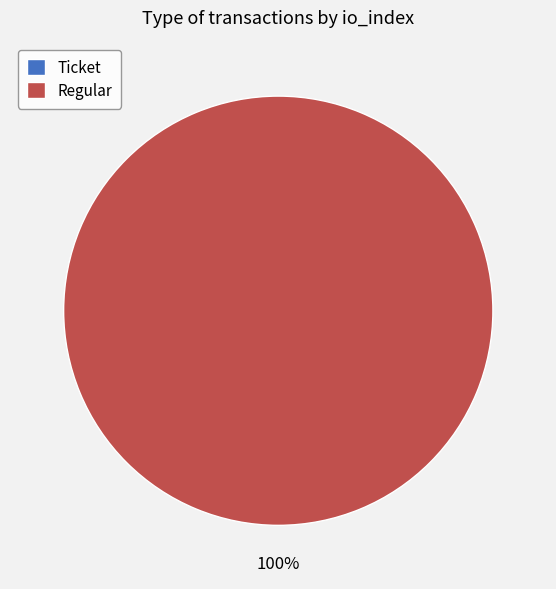

Is the sum of Ticket (io_index=0) and Regular (io_index=21) greater than half?

Yes